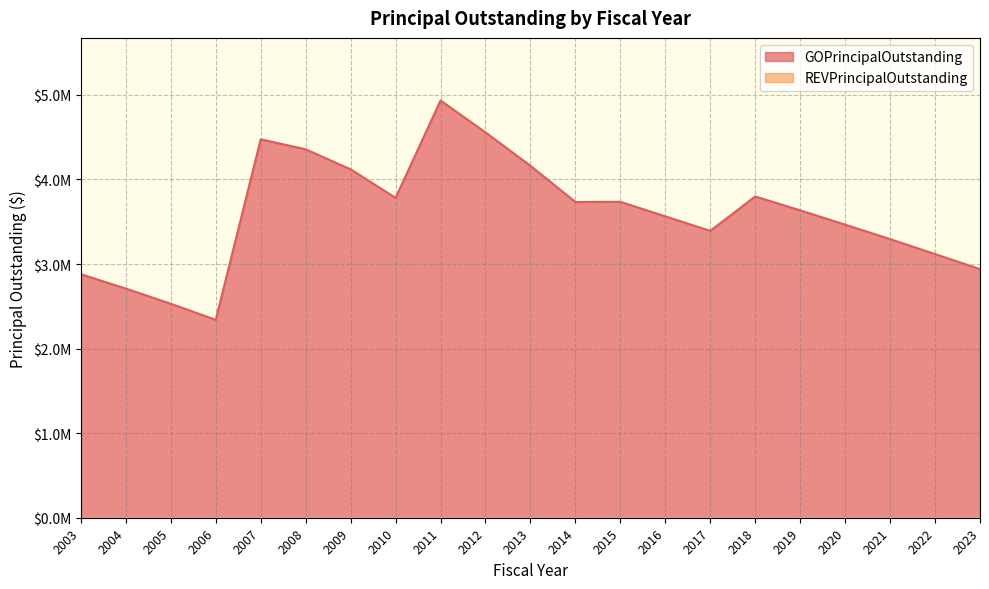

What is the maximum value shown in the chart?

4934000